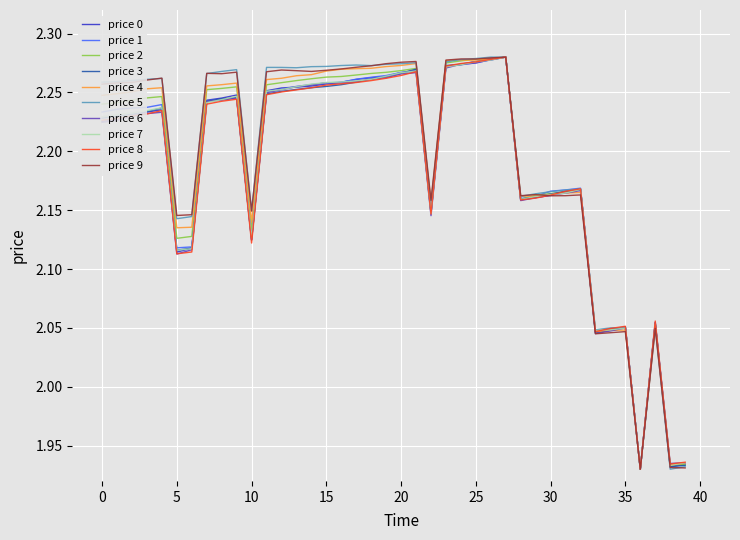

Is this an area chart (filled region under the line)?

No